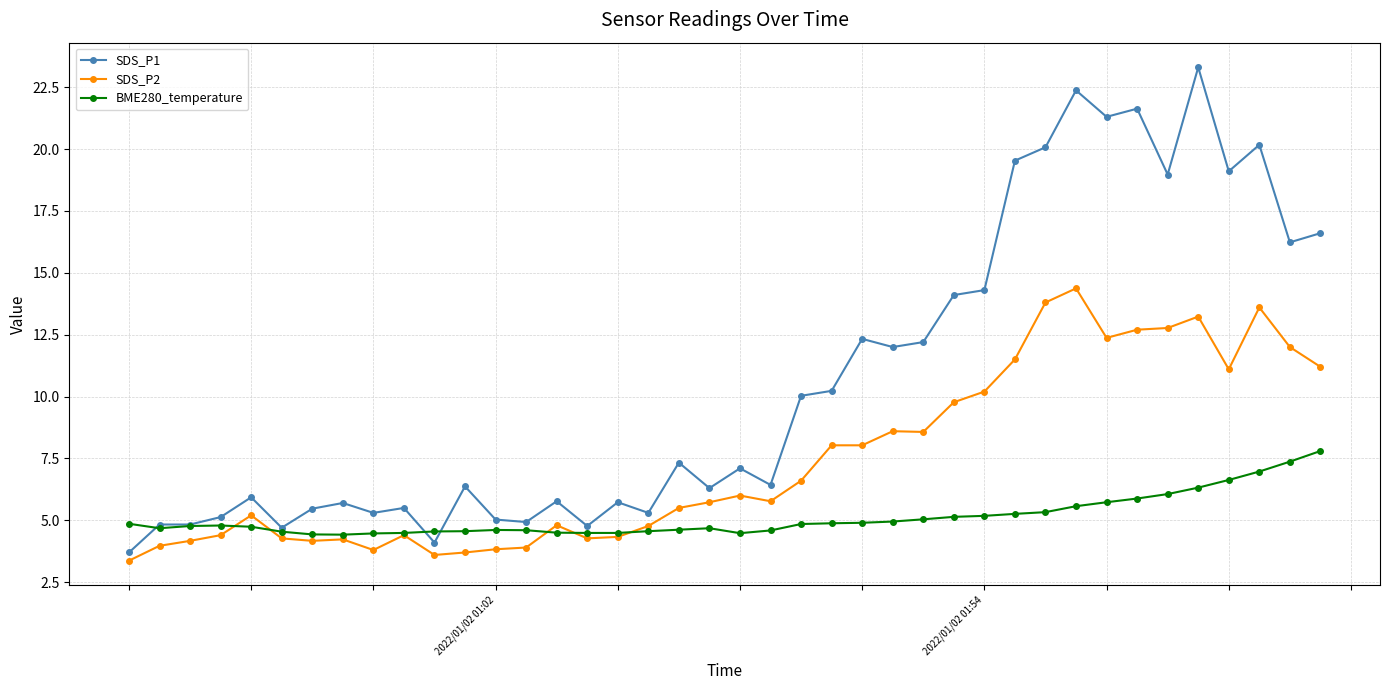

Rank the series by their maximum value, from highest to lowest.

SDS_P1, SDS_P2, BME280_temperature